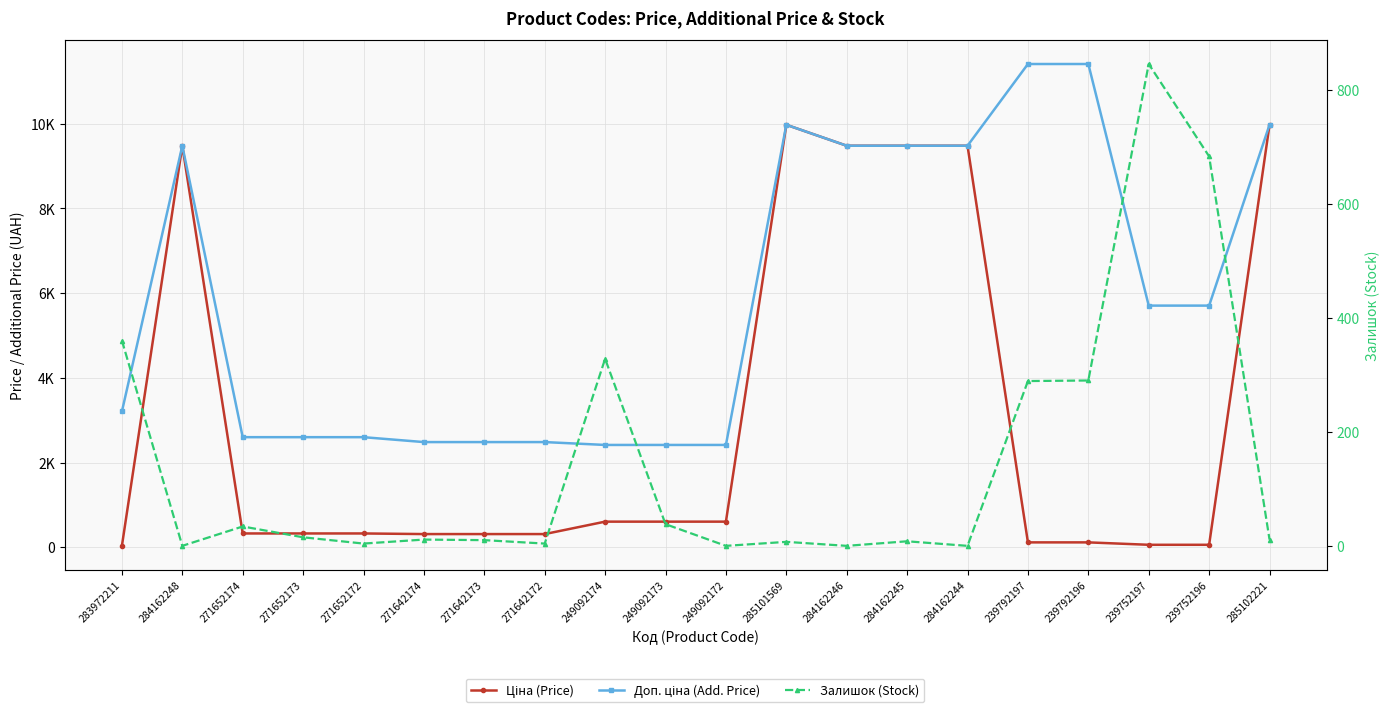

How many data points in Доп. ціна (Add. Price) are less than 5705?

10